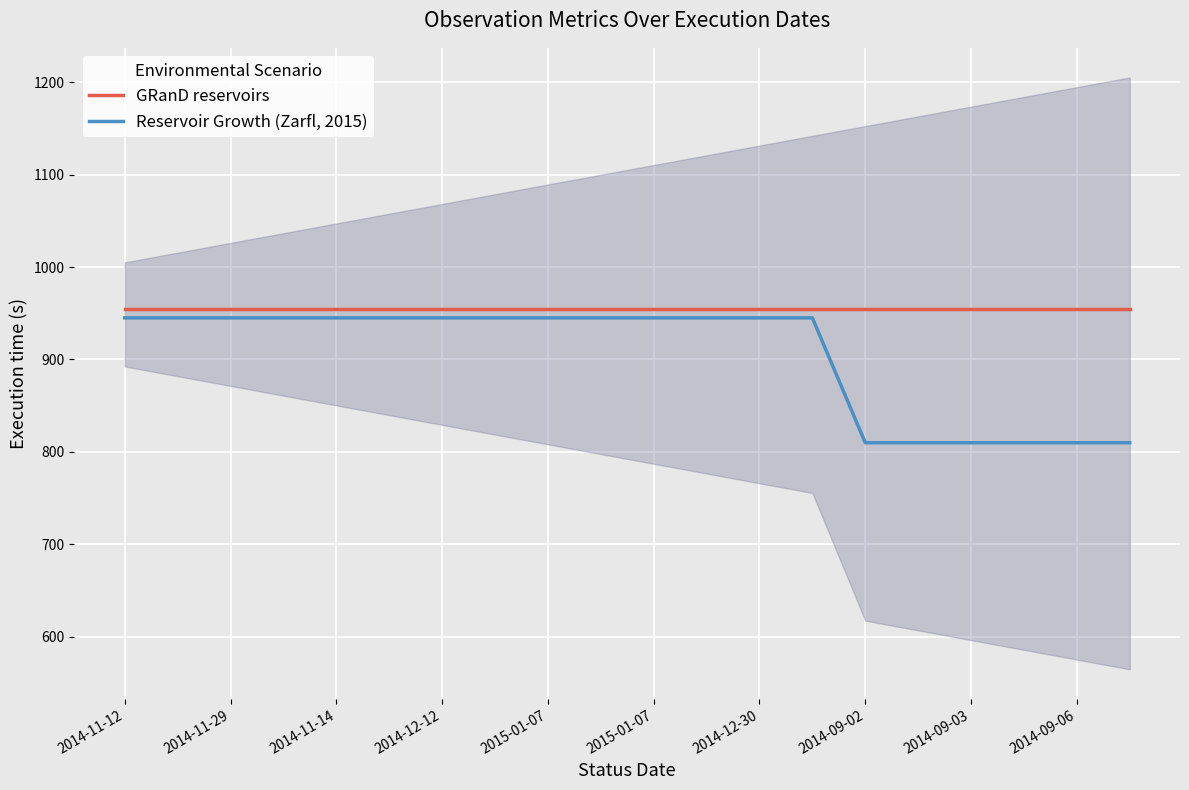

Reading left to right, extract all data points from this chart.

GRanD reservoirs: 954.8	954.8	954.8	954.8	954.8	954.8	954.8	954.8	954.8	954.8	954.8	954.8	954.8	954.8	954.8	954.8	954.8	954.8	954.8	954.8
Reservoir Growth (Zarfl, 2015): 945.0	945.0	945.0	945.0	945.0	945.0	945.0	945.0	945.0	945.0	945.0	945.0	945.0	945.0	810.0	810.0	810.0	810.0	810.0	810.0